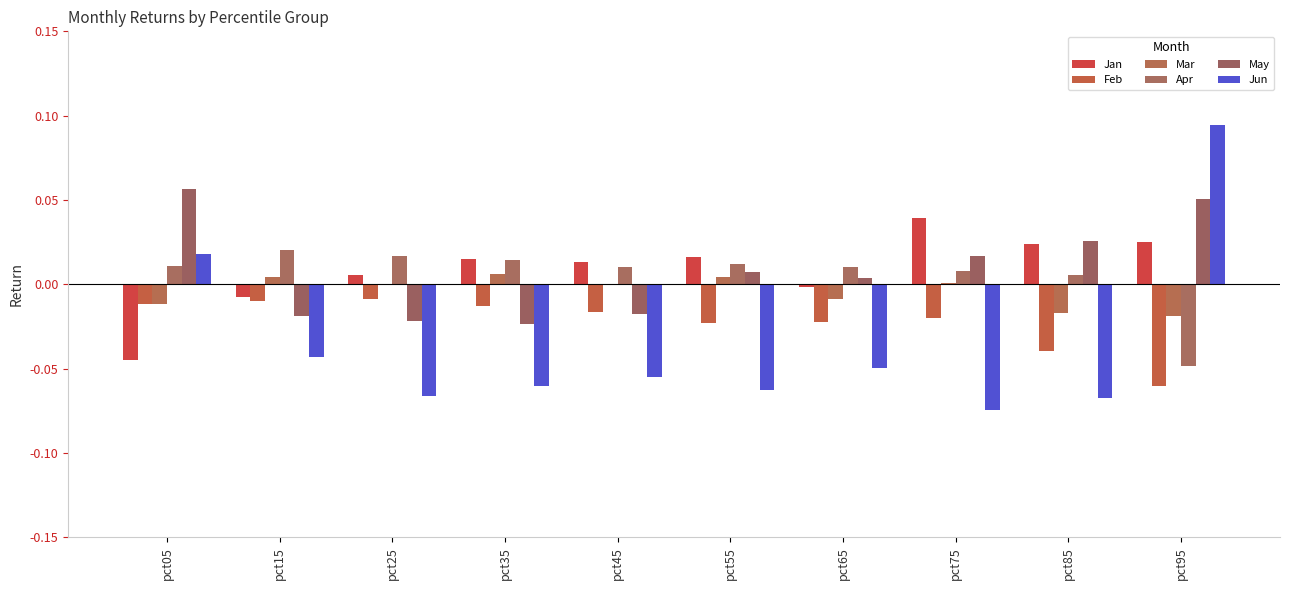

Which series has the largest total across all categories?

Jan